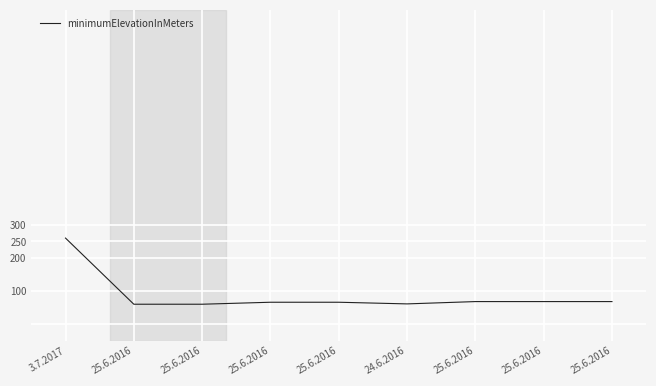

Rank the categories by value from highest to lowest.

3.7.2017, 25.6.2016, 25.6.2016, 25.6.2016, 25.6.2016, 25.6.2016, 24.6.2016, 25.6.2016, 25.6.2016